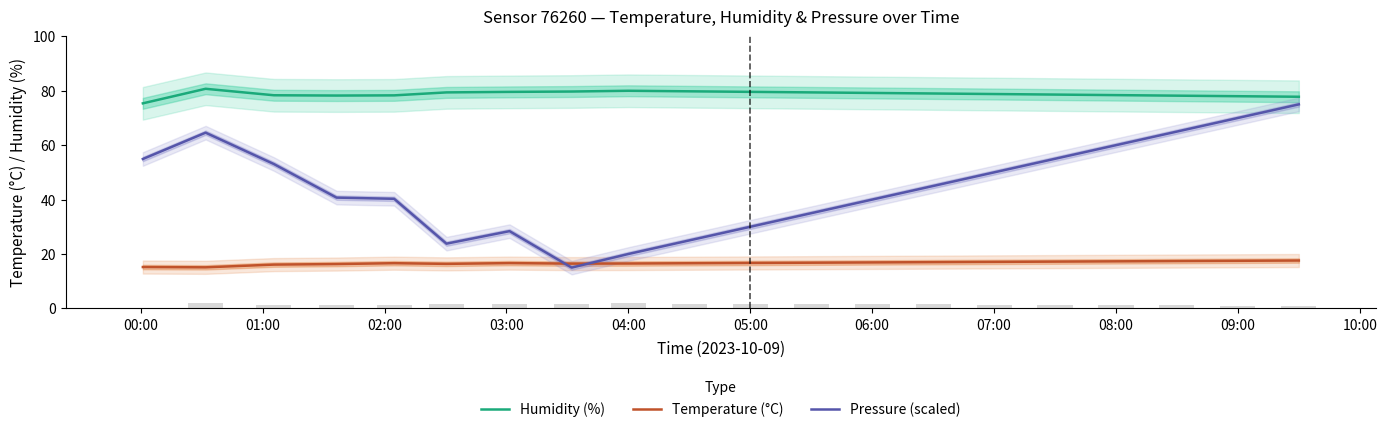

Reading right to left, extract all data points from this chart.

Humidity (%): 77.8	78.0	78.2	78.4	78.6	78.8	79.0	79.2	79.4	79.6	79.8	80.0	79.7	79.6	79.4	78.3	78.2	78.3	80.7	75.4
Temperature (°C): 17.6	17.5	17.4	17.3	17.2	17.1	17.0	16.9	16.8	16.7	16.6	16.5	16.5	16.6	16.4	16.6	16.3	16.1	15.1	15.2
Pressure (scaled): 75.0	70.0	65.0	60.0	55.0	50.0	45.0	40.0	35.0	30.0	25.0	20.0	15.0	28.4	23.8	40.3	40.7	53.1	64.6	54.9